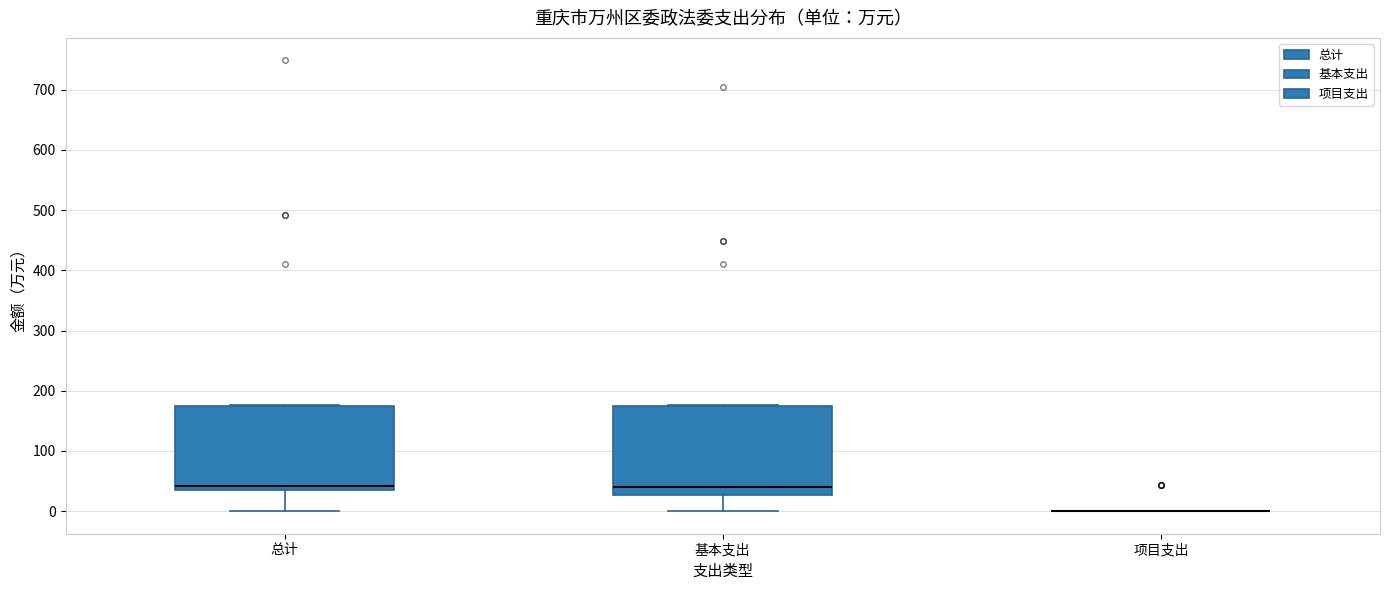

Reading left to right, transcribe this box plot: for each box, give where its median line is, the range the box spans, and where its two whiskers end, as read against the y-axis. The values are not printed on the chart, so give them approximately, as read against the axis.

总计: median 40 (just above the box's lower edge), box 40 to 180, whiskers 0 to 180
基本支出: median 40, box 30 to 180, whiskers 0 to 180
项目支出: box collapsed to a line at 0, whiskers 0 to 0